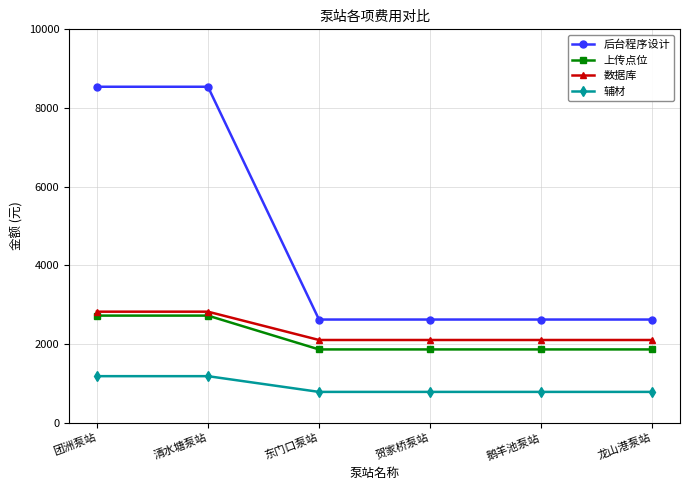

Reading left to right, what are all the values shown in this chart?

后台程序设计: 团洲泵站=8540	清水塘泵站=8540	东门口泵站=2620	贺家桥泵站=2620	鹅羊池泵站=2620	龙山港泵站=2620
上传点位: 团洲泵站=2720	清水塘泵站=2720	东门口泵站=1860	贺家桥泵站=1860	鹅羊池泵站=1860	龙山港泵站=1860
数据库: 团洲泵站=2820	清水塘泵站=2820	东门口泵站=2100	贺家桥泵站=2100	鹅羊池泵站=2100	龙山港泵站=2100
辅材: 团洲泵站=1180	清水塘泵站=1180	东门口泵站=780	贺家桥泵站=780	鹅羊池泵站=780	龙山港泵站=780